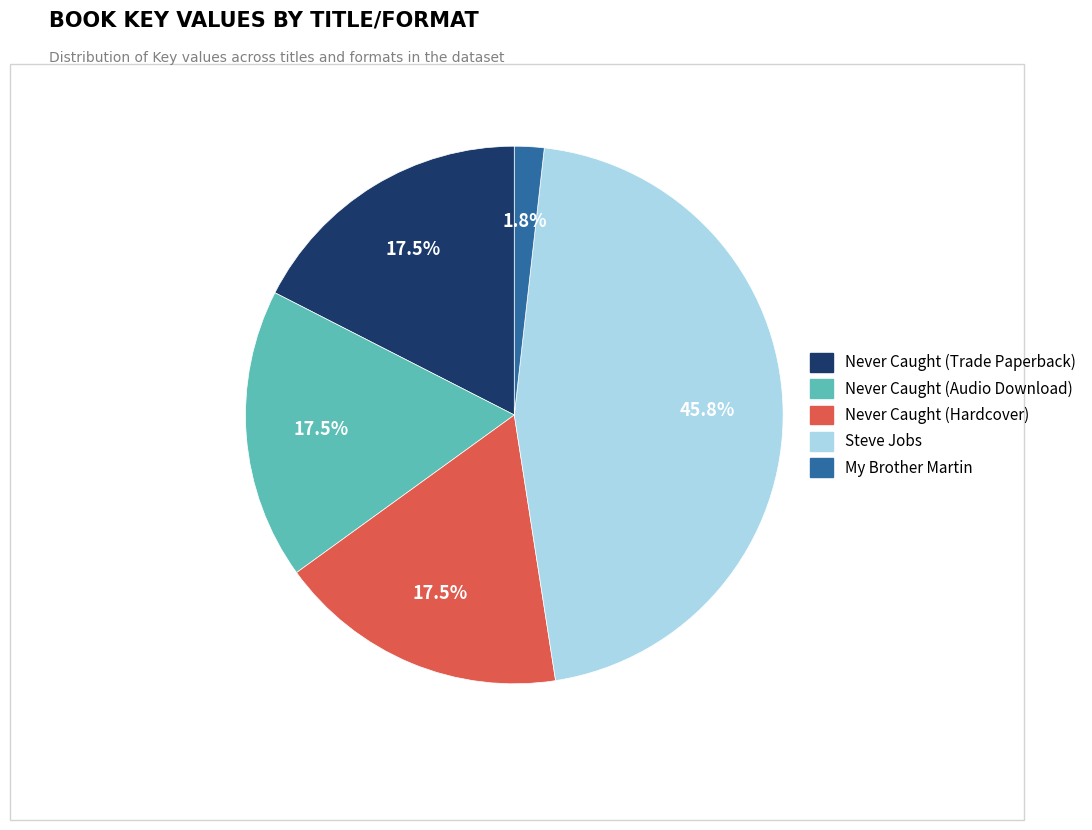

Which category has the biggest portion of the pie?

Steve Jobs